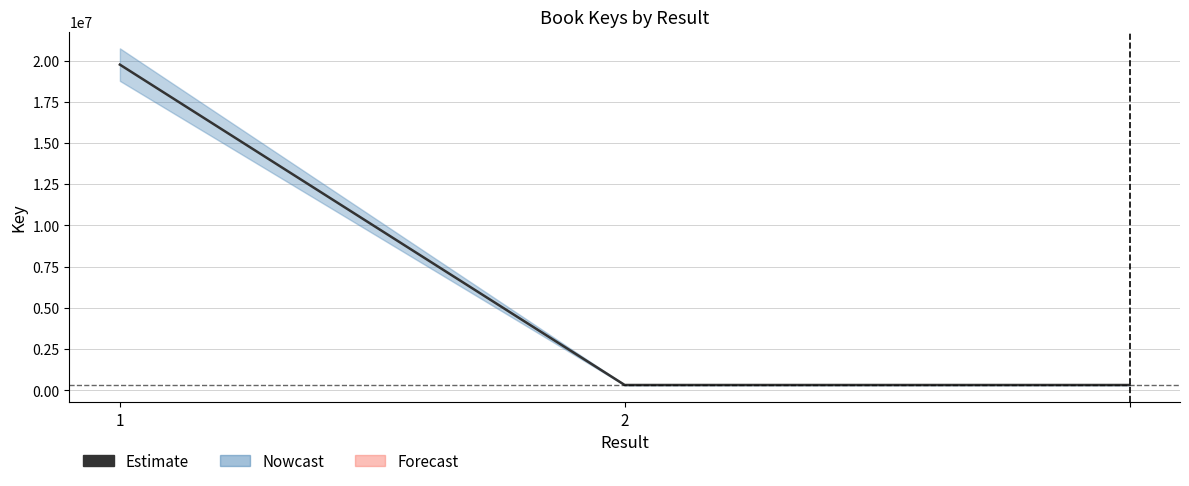

What is the value of the 1st point from the left?

19750563